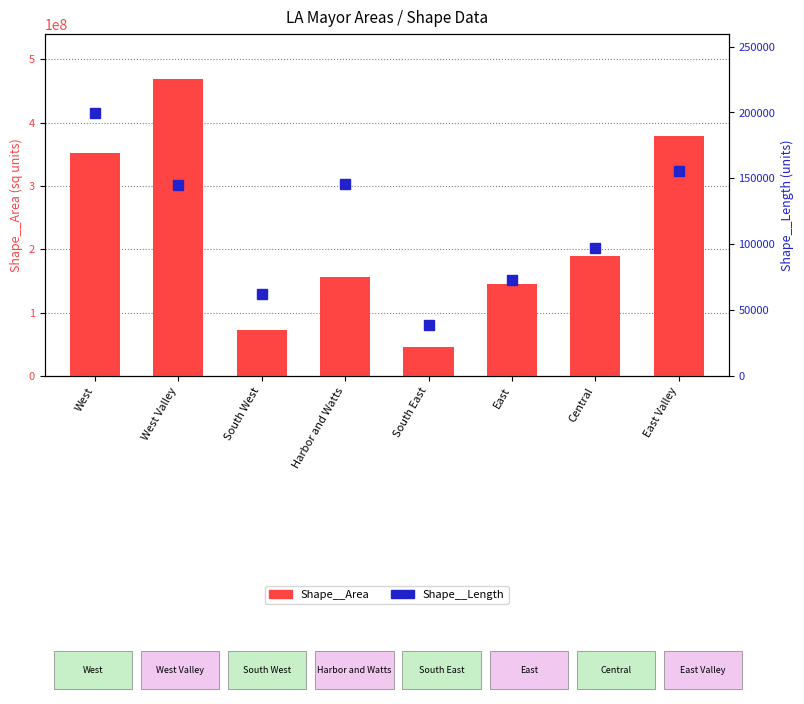

What is the sum of all Shape__Area values?

1811593300.2